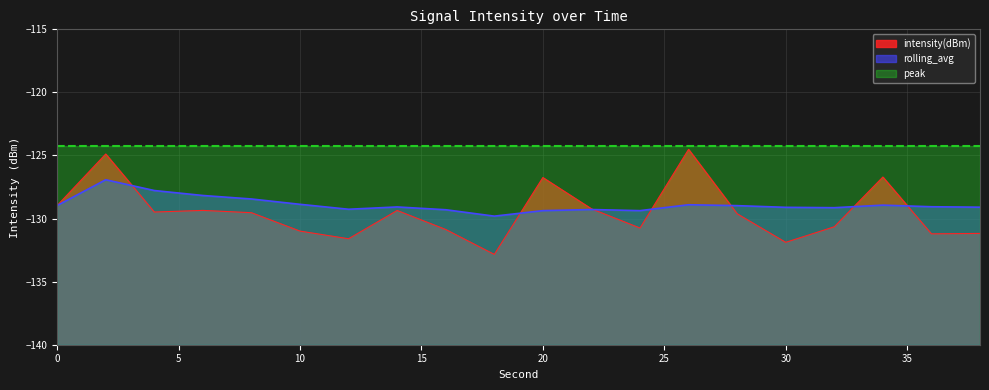

Where do intensity(dBm) and rolling_avg first cross each other?

2 and 4